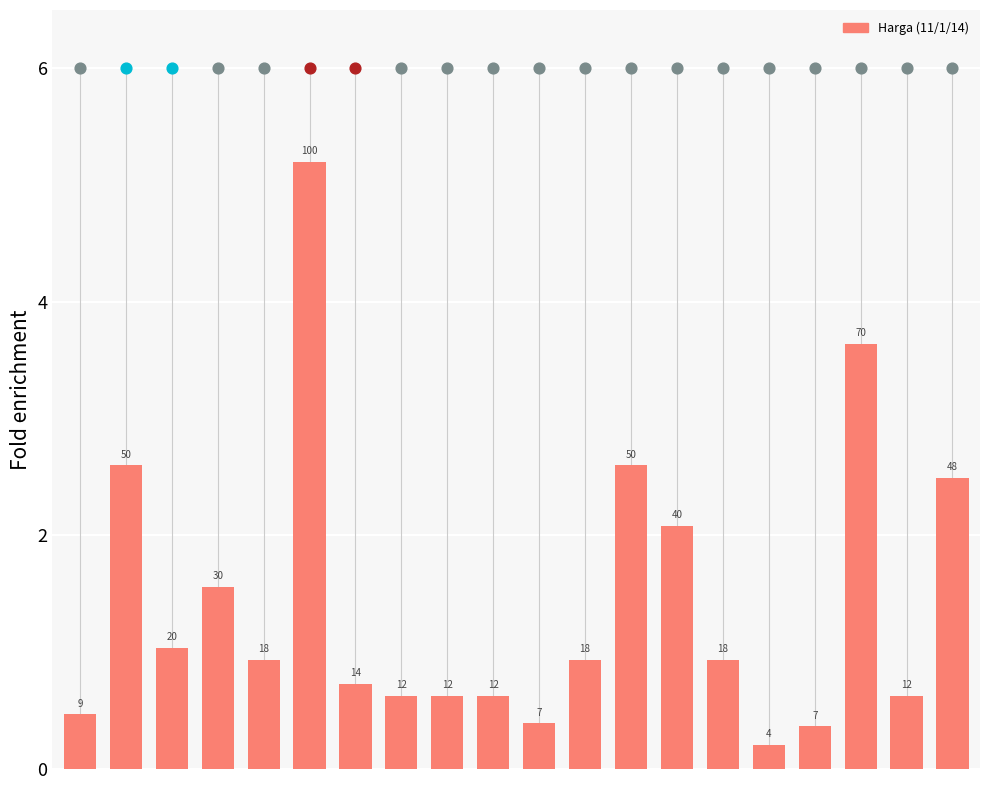

What is the ratio of the value at 2 to the value at 1?

0.4